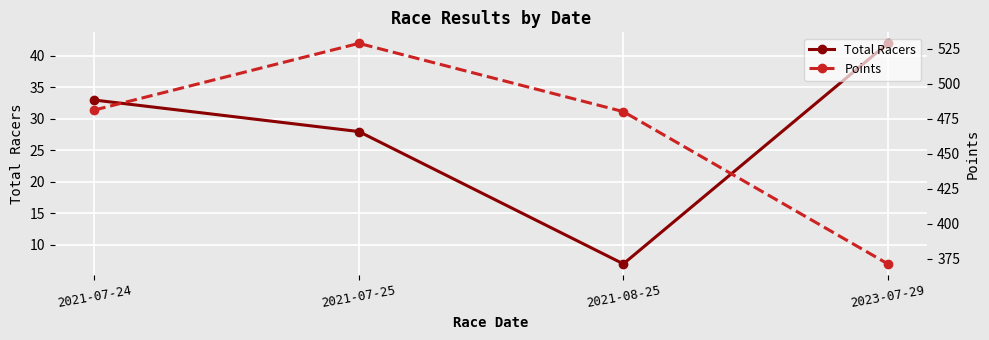

What is the highest value of the Points series?

528.8